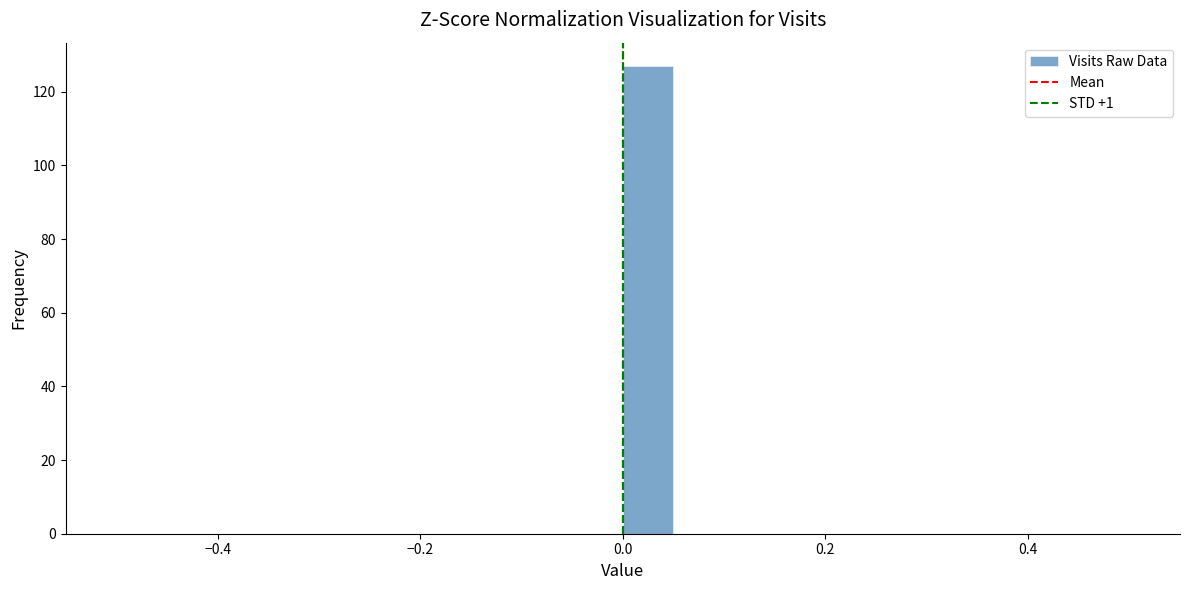

Read against the x-axis, roughly where is the centre of the tallest bar?

0.02